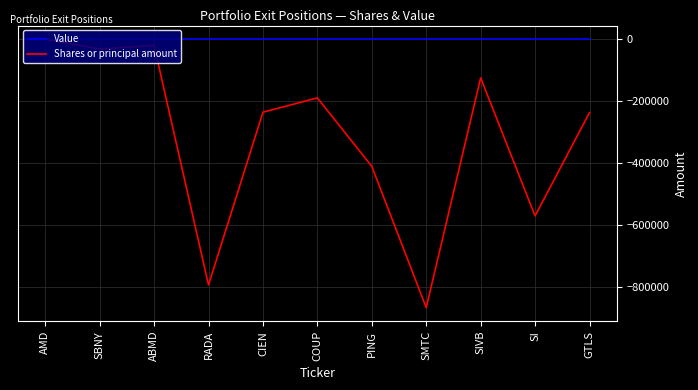

At which label is Shares or principal amount closest to -433669?

PING